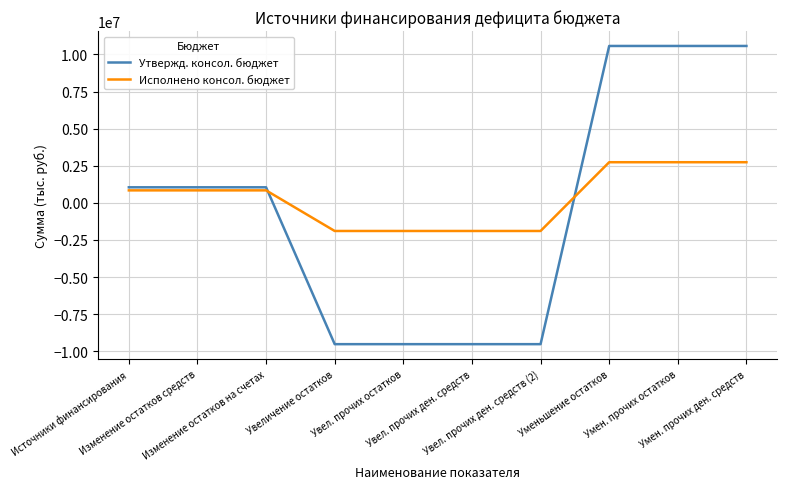

What are all the series names shown in the legend?

Утвержд. консол. бюджет, Исполнено консол. бюджет